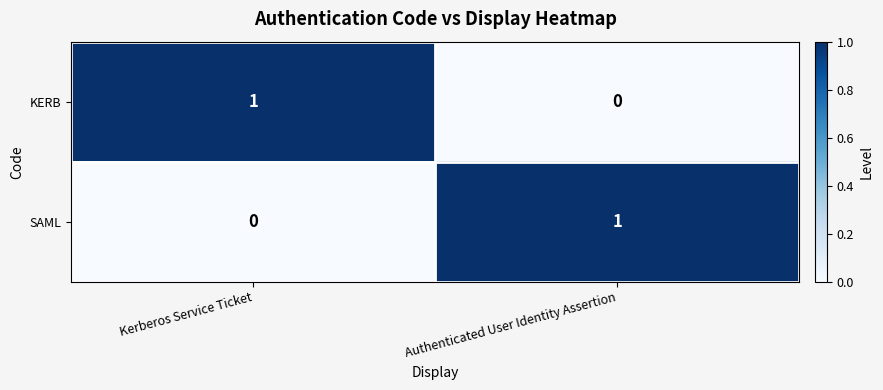

Where is SAML nearest to the value 0?

Kerberos Service Ticket